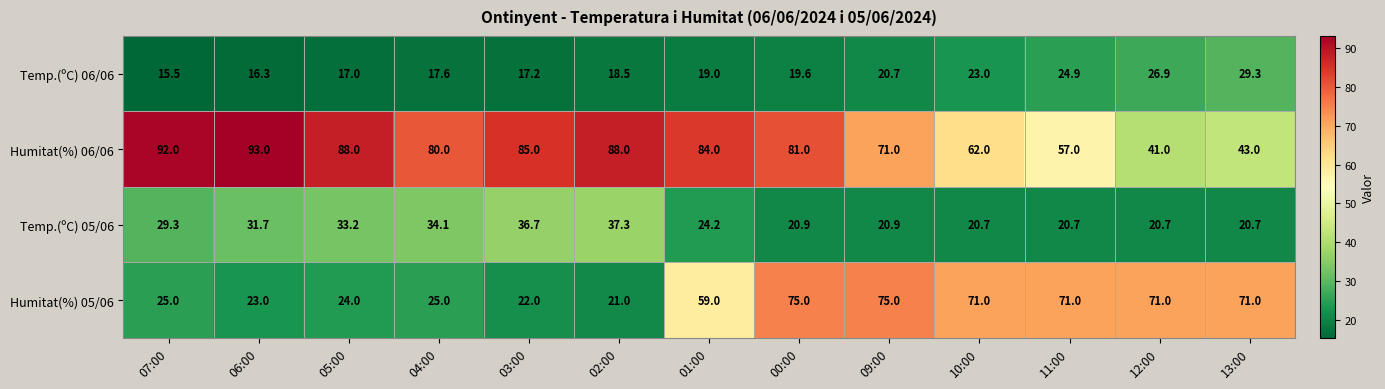

At which category is the sum across all series the highest?

00:00